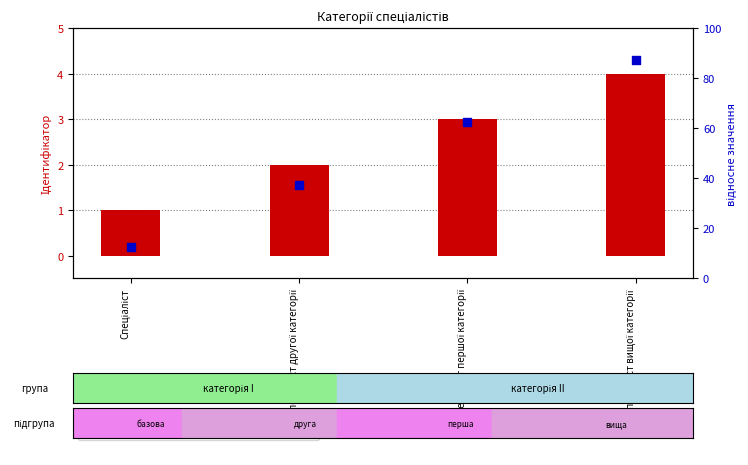

At how many categories does at least one series exceed 39?

2